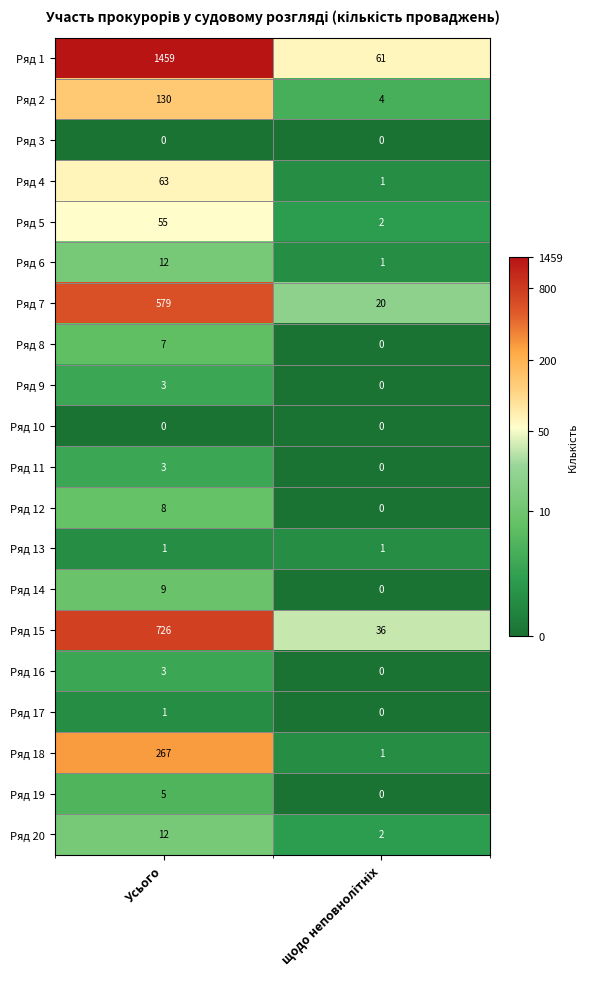

At which category is the sum across all series the highest?

Усього